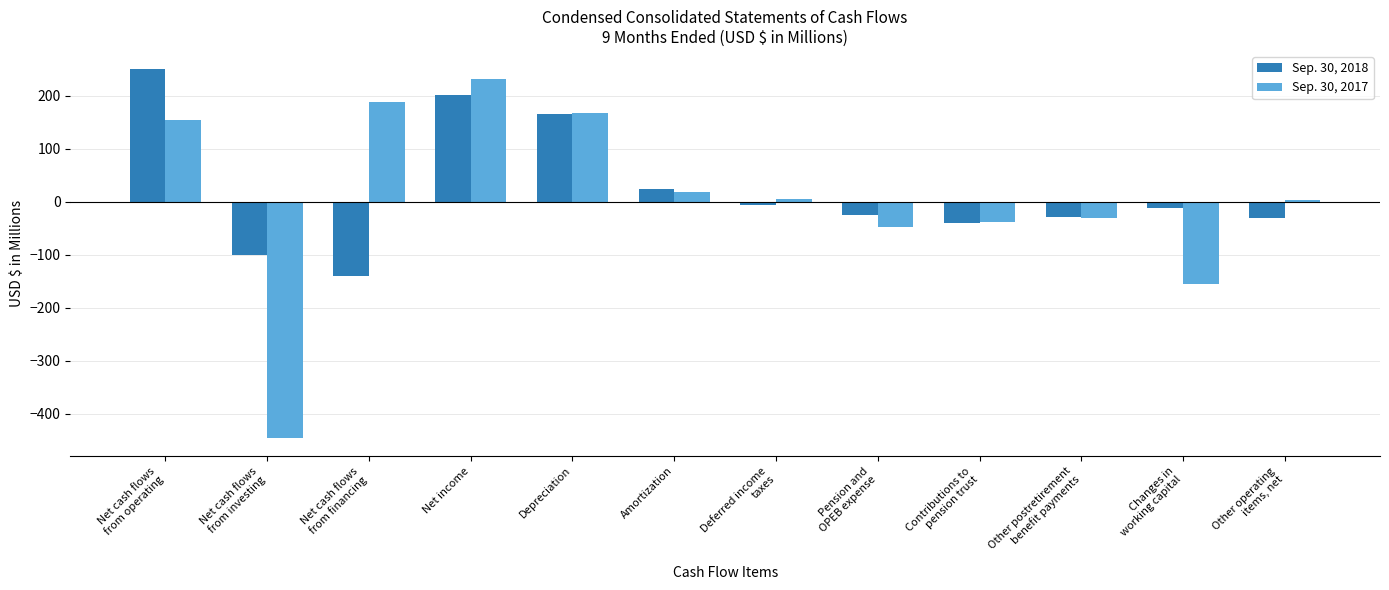

Where does the Sep. 30, 2017 series first go above 4?

Net cash flows
from operating